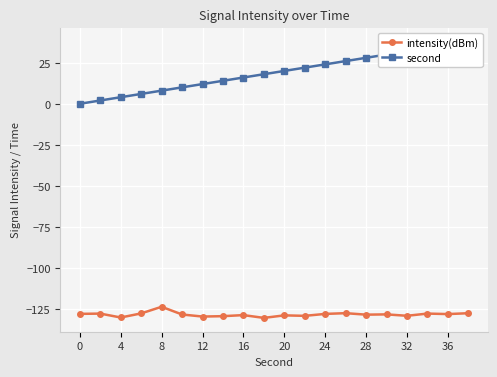

What are all the series names shown in the legend?

intensity(dBm), second